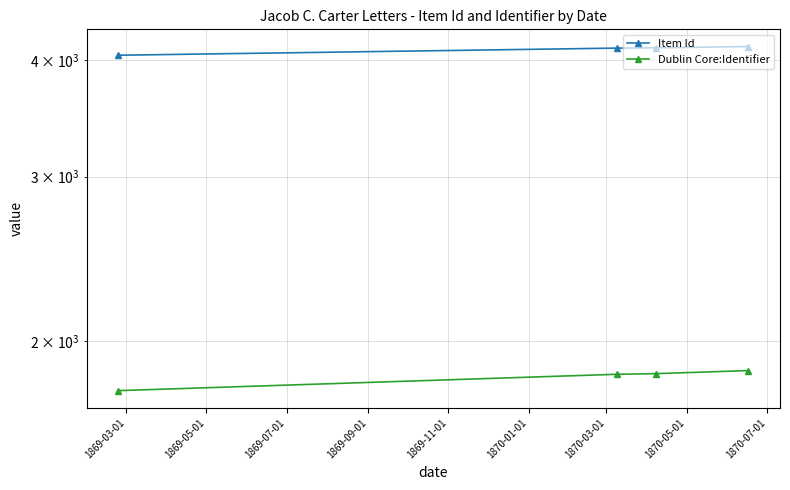

What are all the series names shown in the legend?

Item Id, Dublin Core:Identifier